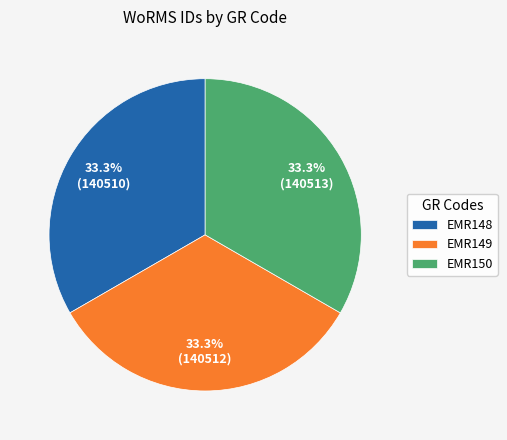

Does EMR148 represent more than half of the total?

No